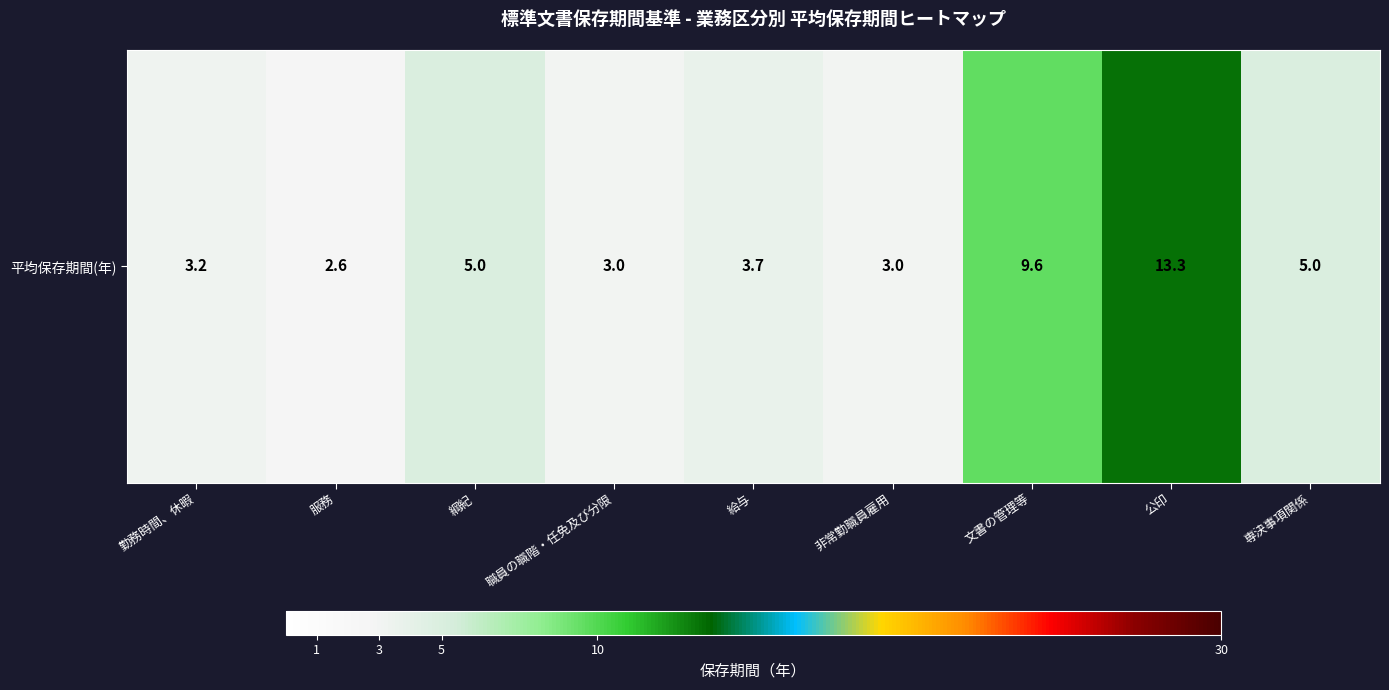

List the labels in order of value, largest first.

公印, 文書の管理等, 綱紀, 専決事項関係, 給与, 勤務時間、休暇, 職員の職階・任免及び分限, 非常勤職員雇用, 服務